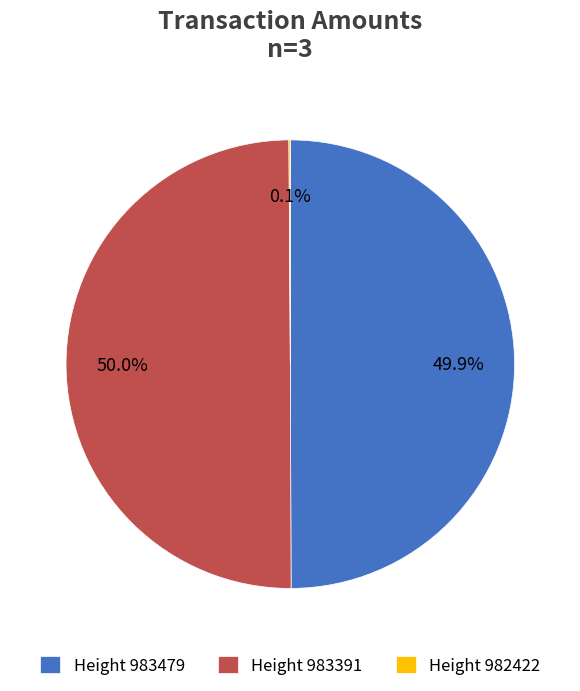

What percentage do Height 983479 and Height 983391 together represent?

99.9%